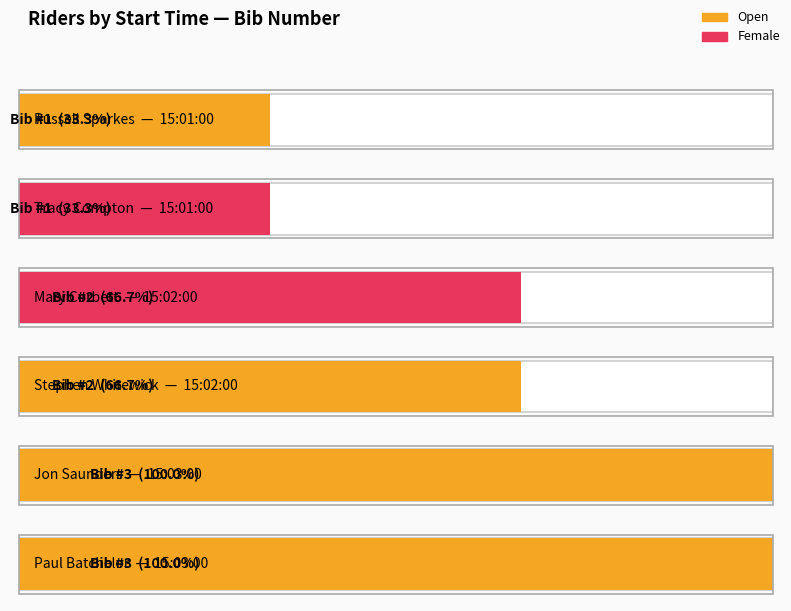

List the labels in order of value, largest first.

15:03:00, 15:03:00, 15:02:00, 15:02:00, 15:01:00, 15:01:00